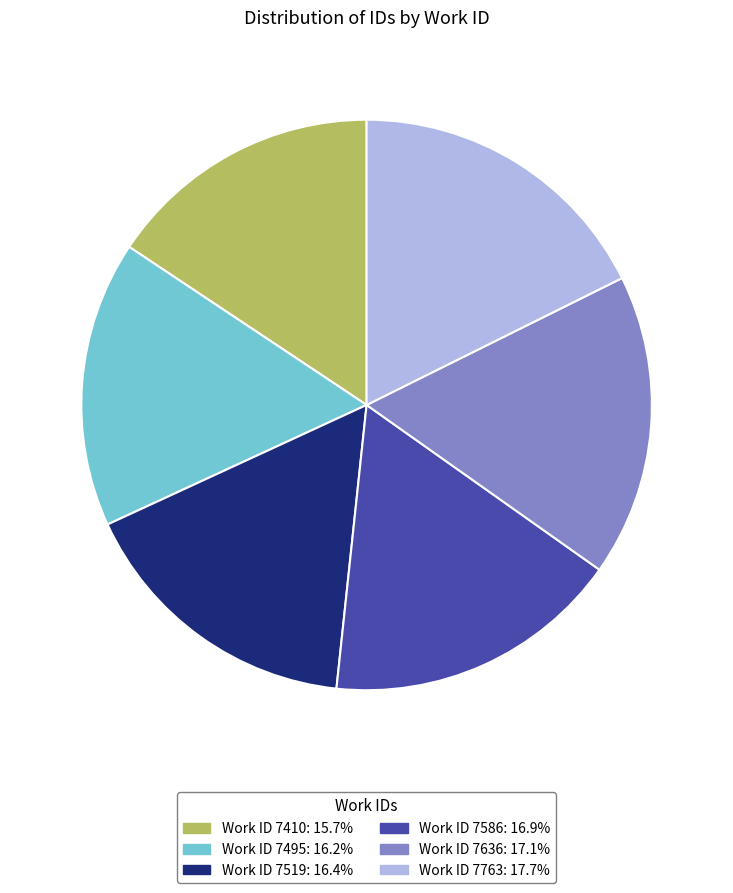

Is there any slice that represents more than half of the pie?

No